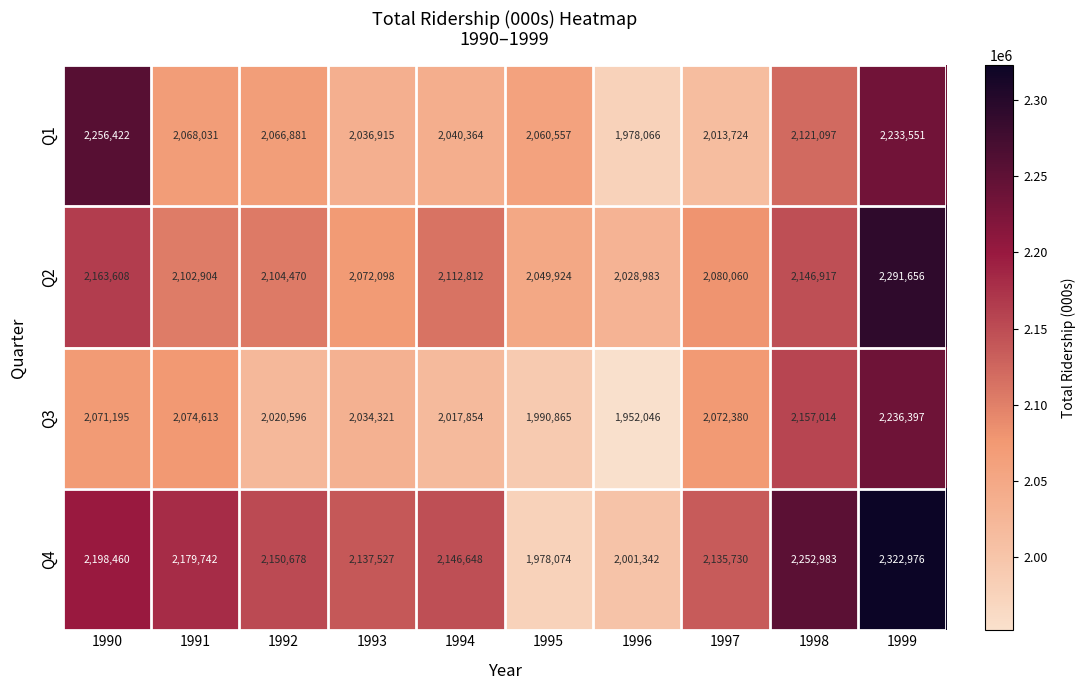

Which series has the widest spread of values?

Q4